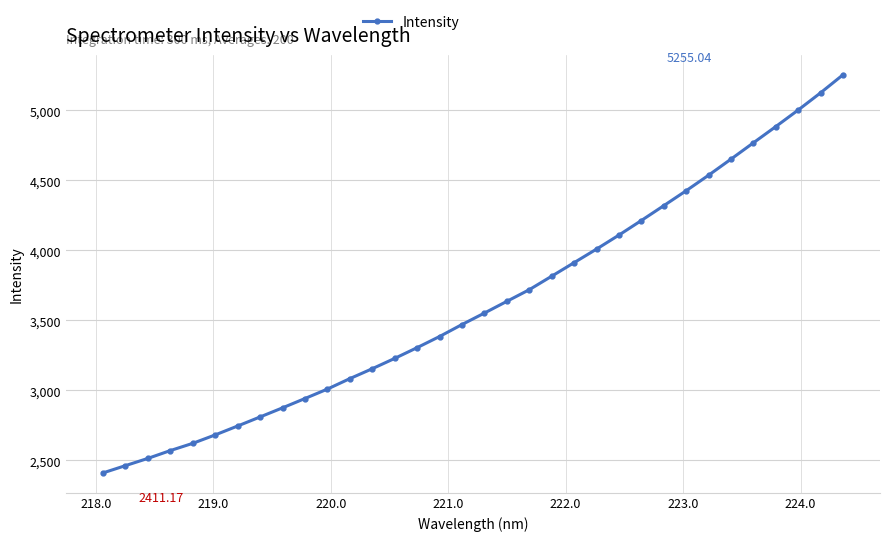

What is the difference between the second highest and second lowest values?

2663.2